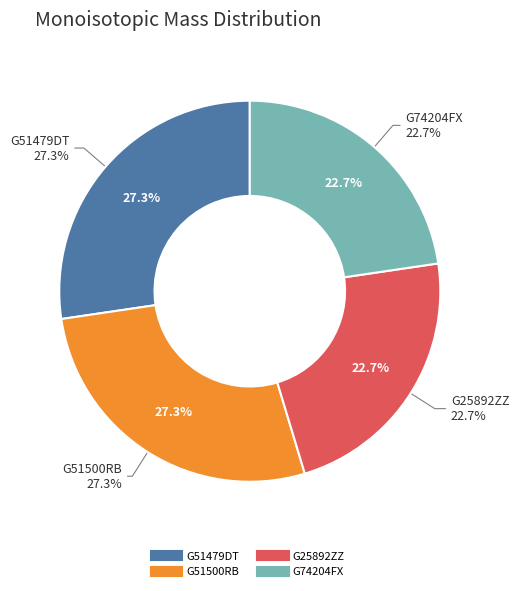

How many segments does this pie chart have?

4